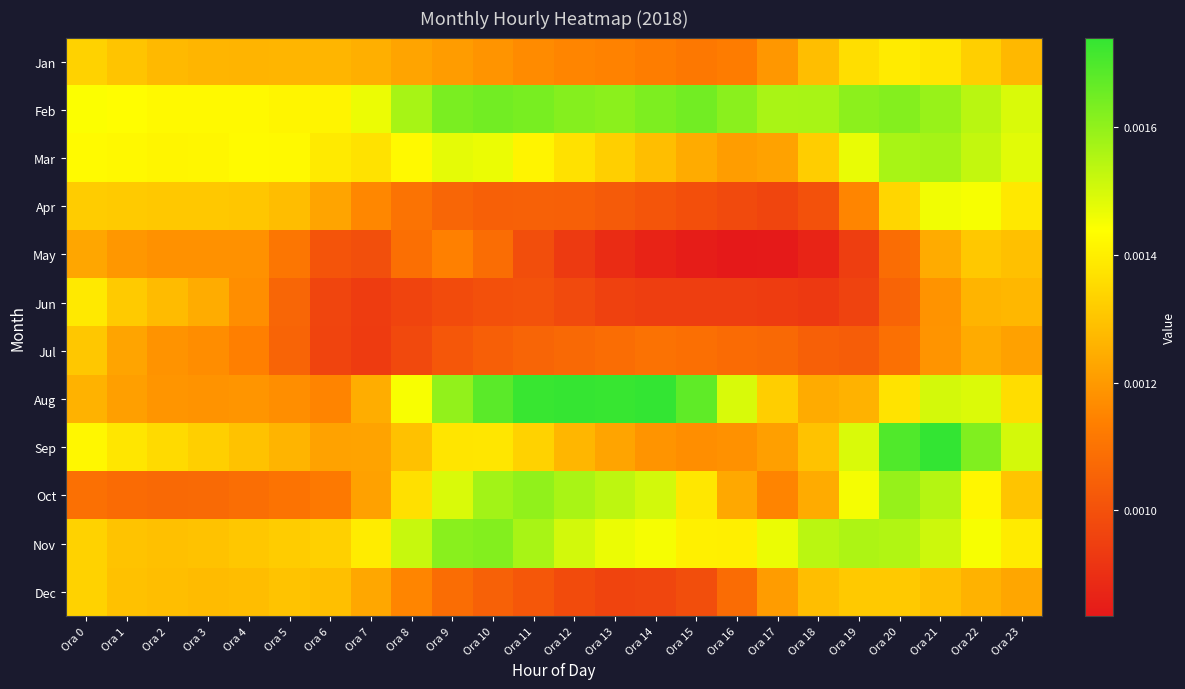

Reading left to right, what are all the values shown in this chart?

Jan: Ora 0=0.0	Ora 1=0.0	Ora 2=0.0	Ora 3=0.0	Ora 4=0.0	Ora 5=0.0	Ora 6=0.0	Ora 7=0.0	Ora 8=0.0	Ora 9=0.0	Ora 10=0.0	Ora 11=0.0	Ora 12=0.0	Ora 13=0.0	Ora 14=0.0	Ora 15=0.0	Ora 16=0.0	Ora 17=0.0	Ora 18=0.0	Ora 19=0.0	Ora 20=0.0	Ora 21=0.0	Ora 22=0.0	Ora 23=0.0
Feb: Ora 0=0.0	Ora 1=0.0	Ora 2=0.0	Ora 3=0.0	Ora 4=0.0	Ora 5=0.0	Ora 6=0.0	Ora 7=0.0	Ora 8=0.0	Ora 9=0.0	Ora 10=0.0	Ora 11=0.0	Ora 12=0.0	Ora 13=0.0	Ora 14=0.0	Ora 15=0.0	Ora 16=0.0	Ora 17=0.0	Ora 18=0.0	Ora 19=0.0	Ora 20=0.0	Ora 21=0.0	Ora 22=0.0	Ora 23=0.0
Mar: Ora 0=0.0	Ora 1=0.0	Ora 2=0.0	Ora 3=0.0	Ora 4=0.0	Ora 5=0.0	Ora 6=0.0	Ora 7=0.0	Ora 8=0.0	Ora 9=0.0	Ora 10=0.0	Ora 11=0.0	Ora 12=0.0	Ora 13=0.0	Ora 14=0.0	Ora 15=0.0	Ora 16=0.0	Ora 17=0.0	Ora 18=0.0	Ora 19=0.0	Ora 20=0.0	Ora 21=0.0	Ora 22=0.0	Ora 23=0.0
Apr: Ora 0=0.0	Ora 1=0.0	Ora 2=0.0	Ora 3=0.0	Ora 4=0.0	Ora 5=0.0	Ora 6=0.0	Ora 7=0.0	Ora 8=0.0	Ora 9=0.0	Ora 10=0.0	Ora 11=0.0	Ora 12=0.0	Ora 13=0.0	Ora 14=0.0	Ora 15=0.0	Ora 16=0.0	Ora 17=0.0	Ora 18=0.0	Ora 19=0.0	Ora 20=0.0	Ora 21=0.0	Ora 22=0.0	Ora 23=0.0
May: Ora 0=0.0	Ora 1=0.0	Ora 2=0.0	Ora 3=0.0	Ora 4=0.0	Ora 5=0.0	Ora 6=0.0	Ora 7=0.0	Ora 8=0.0	Ora 9=0.0	Ora 10=0.0	Ora 11=0.0	Ora 12=0.0	Ora 13=0.0	Ora 14=0.0	Ora 15=0.0	Ora 16=0.0	Ora 17=0.0	Ora 18=0.0	Ora 19=0.0	Ora 20=0.0	Ora 21=0.0	Ora 22=0.0	Ora 23=0.0
Jun: Ora 0=0.0	Ora 1=0.0	Ora 2=0.0	Ora 3=0.0	Ora 4=0.0	Ora 5=0.0	Ora 6=0.0	Ora 7=0.0	Ora 8=0.0	Ora 9=0.0	Ora 10=0.0	Ora 11=0.0	Ora 12=0.0	Ora 13=0.0	Ora 14=0.0	Ora 15=0.0	Ora 16=0.0	Ora 17=0.0	Ora 18=0.0	Ora 19=0.0	Ora 20=0.0	Ora 21=0.0	Ora 22=0.0	Ora 23=0.0
Jul: Ora 0=0.0	Ora 1=0.0	Ora 2=0.0	Ora 3=0.0	Ora 4=0.0	Ora 5=0.0	Ora 6=0.0	Ora 7=0.0	Ora 8=0.0	Ora 9=0.0	Ora 10=0.0	Ora 11=0.0	Ora 12=0.0	Ora 13=0.0	Ora 14=0.0	Ora 15=0.0	Ora 16=0.0	Ora 17=0.0	Ora 18=0.0	Ora 19=0.0	Ora 20=0.0	Ora 21=0.0	Ora 22=0.0	Ora 23=0.0
Aug: Ora 0=0.0	Ora 1=0.0	Ora 2=0.0	Ora 3=0.0	Ora 4=0.0	Ora 5=0.0	Ora 6=0.0	Ora 7=0.0	Ora 8=0.0	Ora 9=0.0	Ora 10=0.0	Ora 11=0.0	Ora 12=0.0	Ora 13=0.0	Ora 14=0.0	Ora 15=0.0	Ora 16=0.0	Ora 17=0.0	Ora 18=0.0	Ora 19=0.0	Ora 20=0.0	Ora 21=0.0	Ora 22=0.0	Ora 23=0.0
Sep: Ora 0=0.0	Ora 1=0.0	Ora 2=0.0	Ora 3=0.0	Ora 4=0.0	Ora 5=0.0	Ora 6=0.0	Ora 7=0.0	Ora 8=0.0	Ora 9=0.0	Ora 10=0.0	Ora 11=0.0	Ora 12=0.0	Ora 13=0.0	Ora 14=0.0	Ora 15=0.0	Ora 16=0.0	Ora 17=0.0	Ora 18=0.0	Ora 19=0.0	Ora 20=0.0	Ora 21=0.0	Ora 22=0.0	Ora 23=0.0
Oct: Ora 0=0.0	Ora 1=0.0	Ora 2=0.0	Ora 3=0.0	Ora 4=0.0	Ora 5=0.0	Ora 6=0.0	Ora 7=0.0	Ora 8=0.0	Ora 9=0.0	Ora 10=0.0	Ora 11=0.0	Ora 12=0.0	Ora 13=0.0	Ora 14=0.0	Ora 15=0.0	Ora 16=0.0	Ora 17=0.0	Ora 18=0.0	Ora 19=0.0	Ora 20=0.0	Ora 21=0.0	Ora 22=0.0	Ora 23=0.0
Nov: Ora 0=0.0	Ora 1=0.0	Ora 2=0.0	Ora 3=0.0	Ora 4=0.0	Ora 5=0.0	Ora 6=0.0	Ora 7=0.0	Ora 8=0.0	Ora 9=0.0	Ora 10=0.0	Ora 11=0.0	Ora 12=0.0	Ora 13=0.0	Ora 14=0.0	Ora 15=0.0	Ora 16=0.0	Ora 17=0.0	Ora 18=0.0	Ora 19=0.0	Ora 20=0.0	Ora 21=0.0	Ora 22=0.0	Ora 23=0.0
Dec: Ora 0=0.0	Ora 1=0.0	Ora 2=0.0	Ora 3=0.0	Ora 4=0.0	Ora 5=0.0	Ora 6=0.0	Ora 7=0.0	Ora 8=0.0	Ora 9=0.0	Ora 10=0.0	Ora 11=0.0	Ora 12=0.0	Ora 13=0.0	Ora 14=0.0	Ora 15=0.0	Ora 16=0.0	Ora 17=0.0	Ora 18=0.0	Ora 19=0.0	Ora 20=0.0	Ora 21=0.0	Ora 22=0.0	Ora 23=0.0